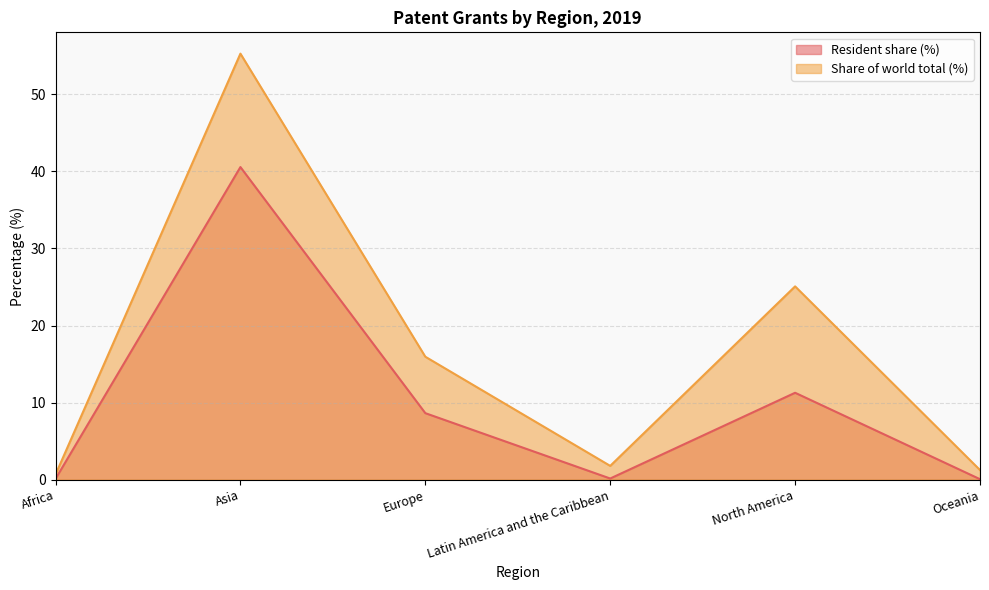

True or false: Resident share (%) and Share of world total (%) cross at least once.

False